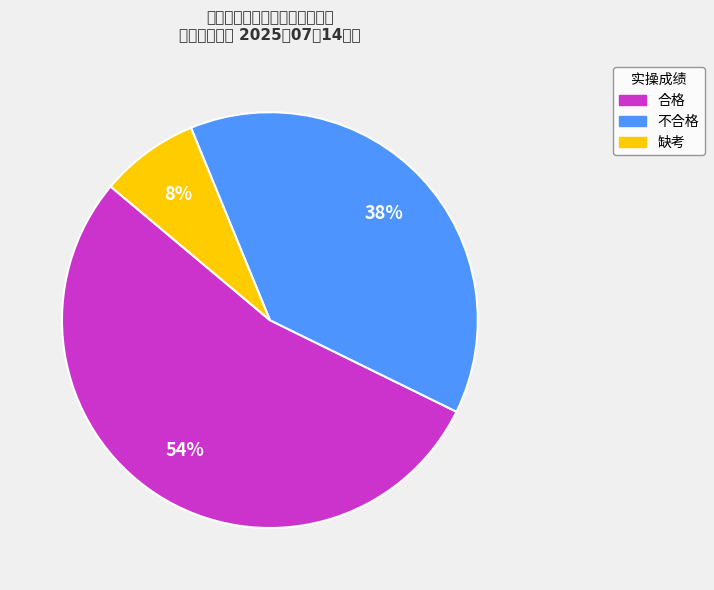

How many segments does this pie chart have?

3